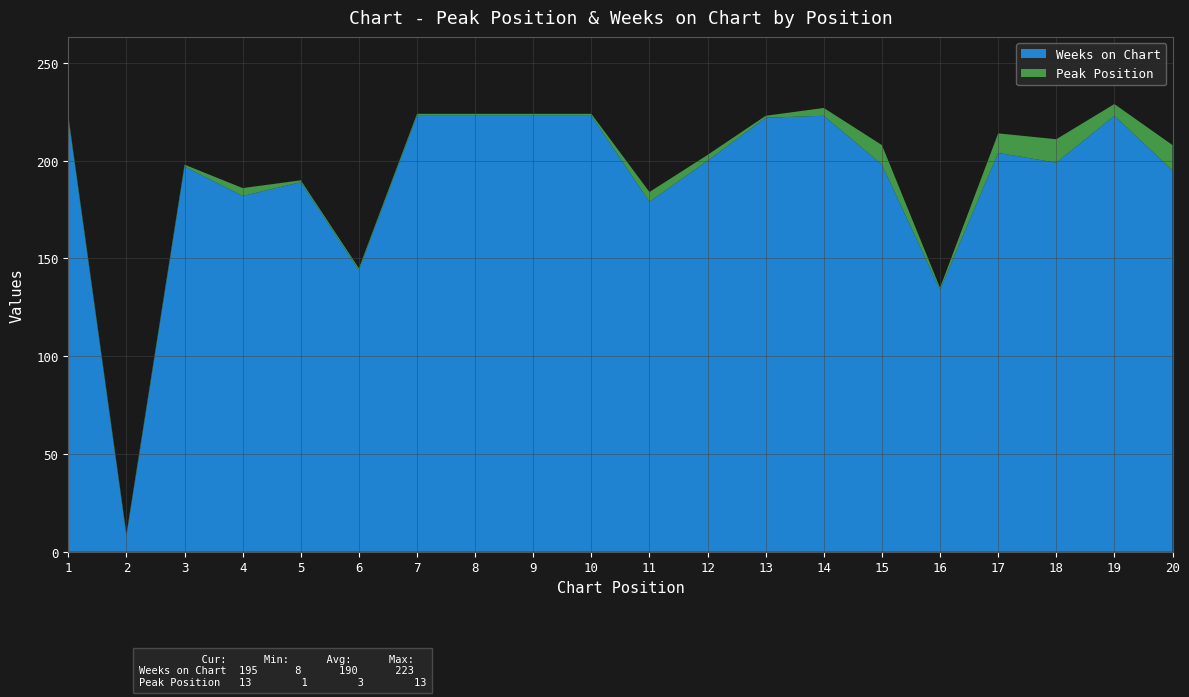

Reading left to right, extract all data points from this chart.

Peak Position: 1	1	1	4	1	1	1	1	1	1	5	3	1	4	10	1	10	12	6	13
Weeks on Chart: 222	8	197	182	189	144	223	223	223	223	179	200	222	223	198	134	204	199	223	195